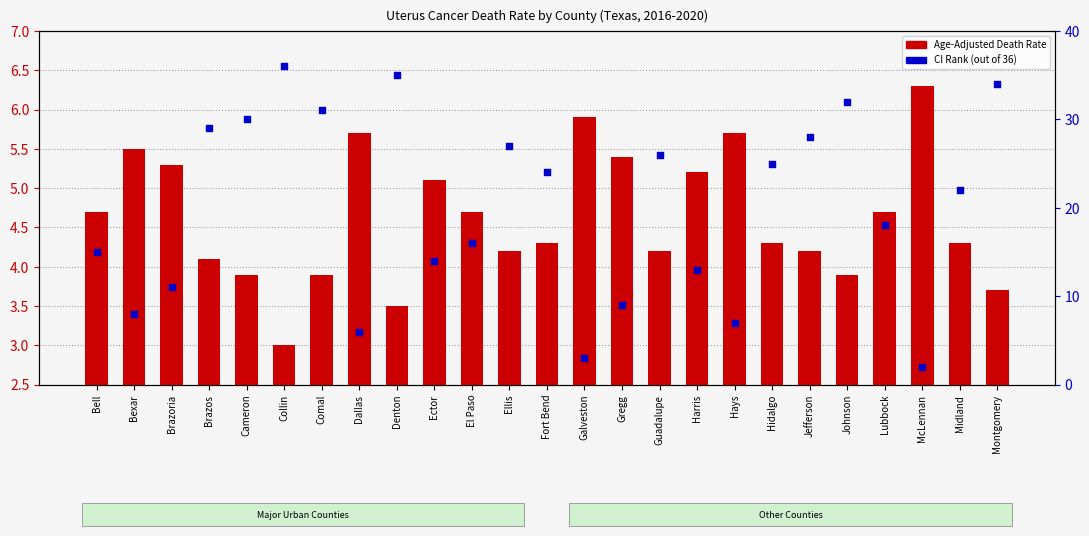

Which series contains the lowest Y value?

CI Rank